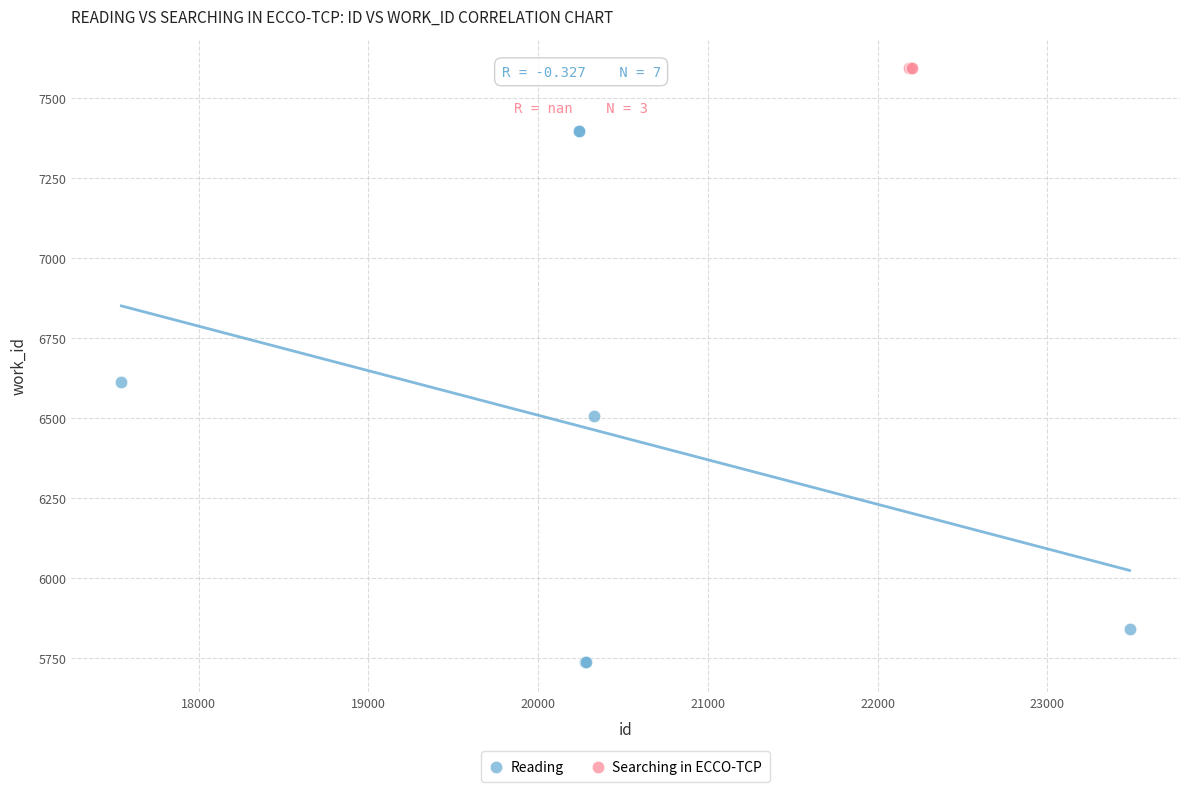

Which series contains the highest Y value?

Searching in ECCO-TCP